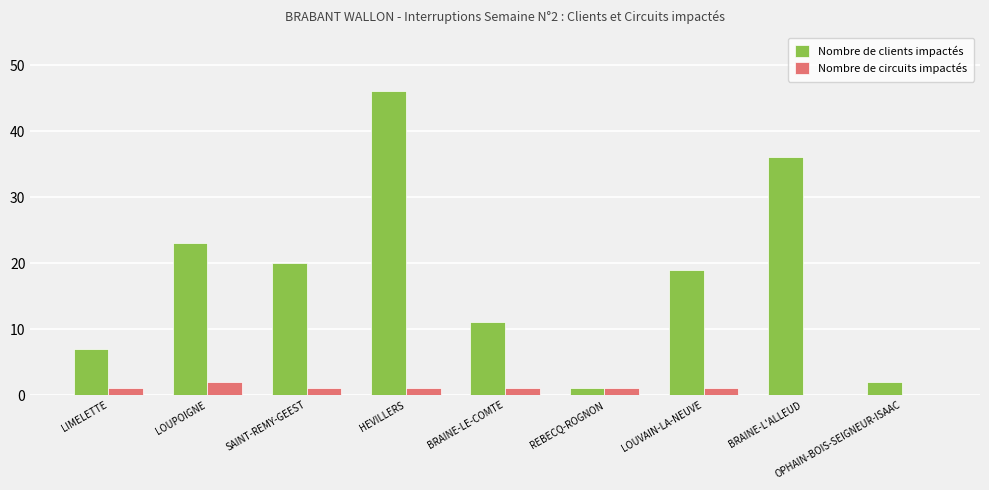

Reading left to right, transcribe all the data shown in this chart.

Nombre de clients impactés: LIMELETTE=7	LOUPOIGNE=23	SAINT-REMY-GEEST=20	HEVILLERS=46	BRAINE-LE-COMTE=11	REBECQ-ROGNON=1	LOUVAIN-LA-NEUVE=19	BRAINE-L'ALLEUD=36	OPHAIN-BOIS-SEIGNEUR-ISAAC=2
Nombre de circuits impactés: LIMELETTE=1	LOUPOIGNE=2	SAINT-REMY-GEEST=1	HEVILLERS=1	BRAINE-LE-COMTE=1	REBECQ-ROGNON=1	LOUVAIN-LA-NEUVE=1	BRAINE-L'ALLEUD=0	OPHAIN-BOIS-SEIGNEUR-ISAAC=0